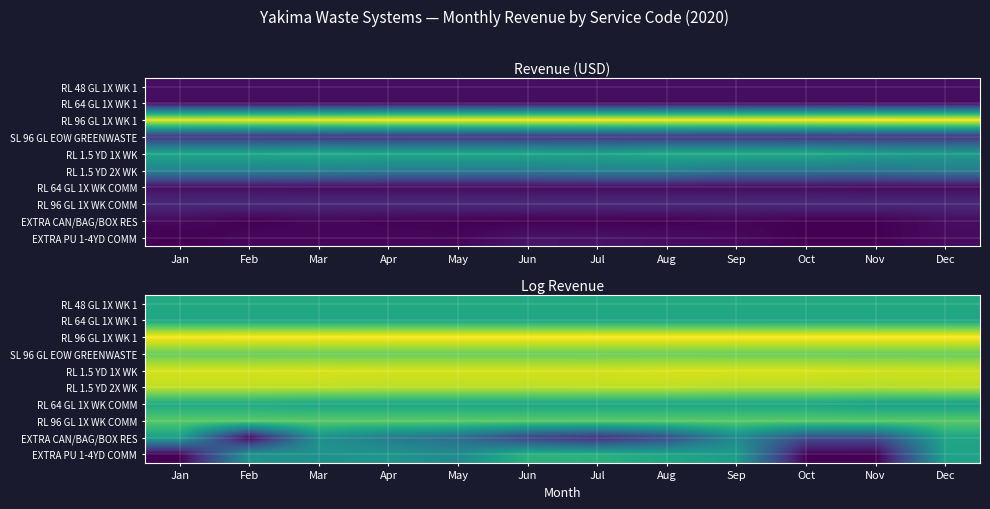

Where does the EXTRA PU 1-4YD COMM series first go above 4?

Feb